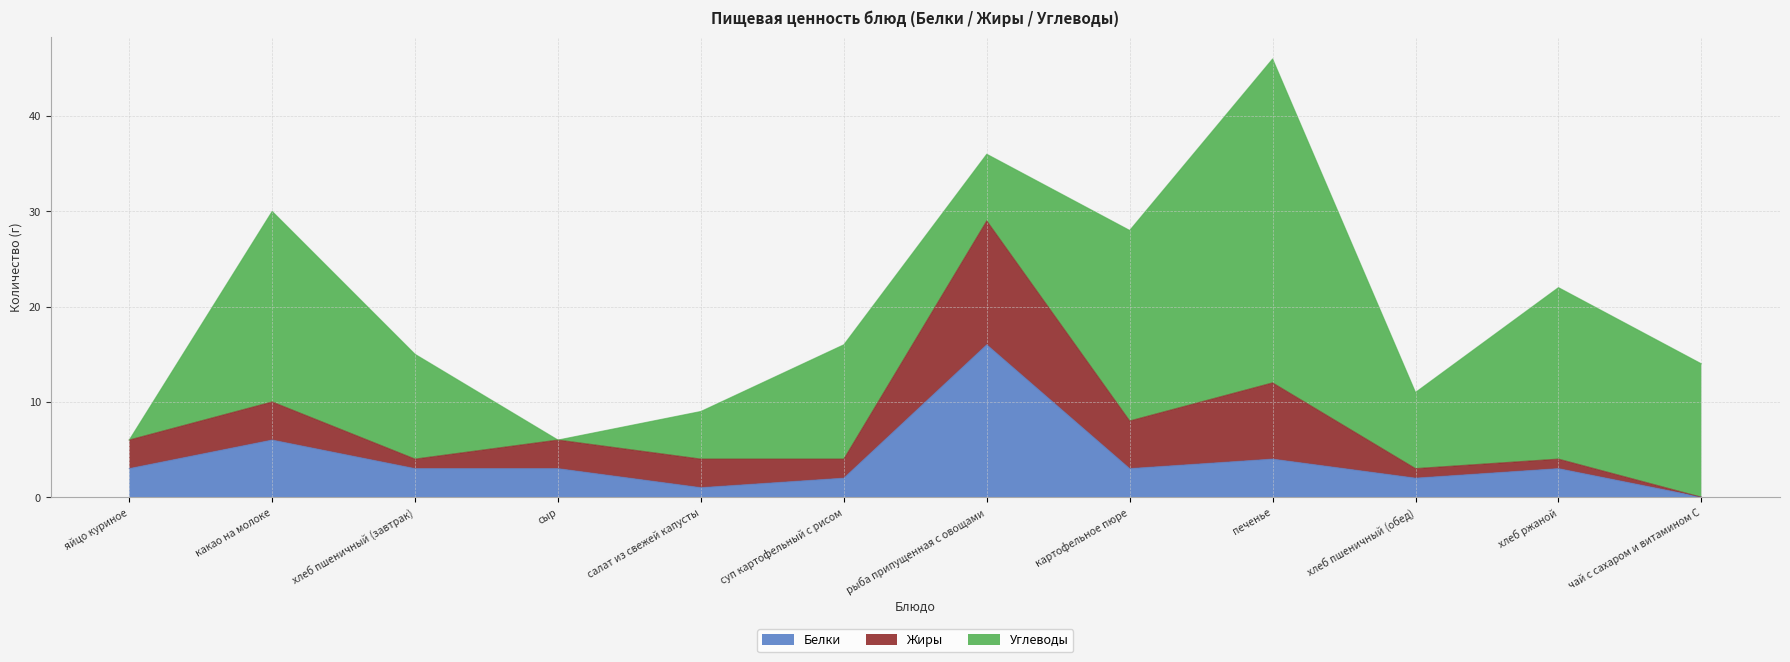

How many times do Жиры and Белки cross each other?

2